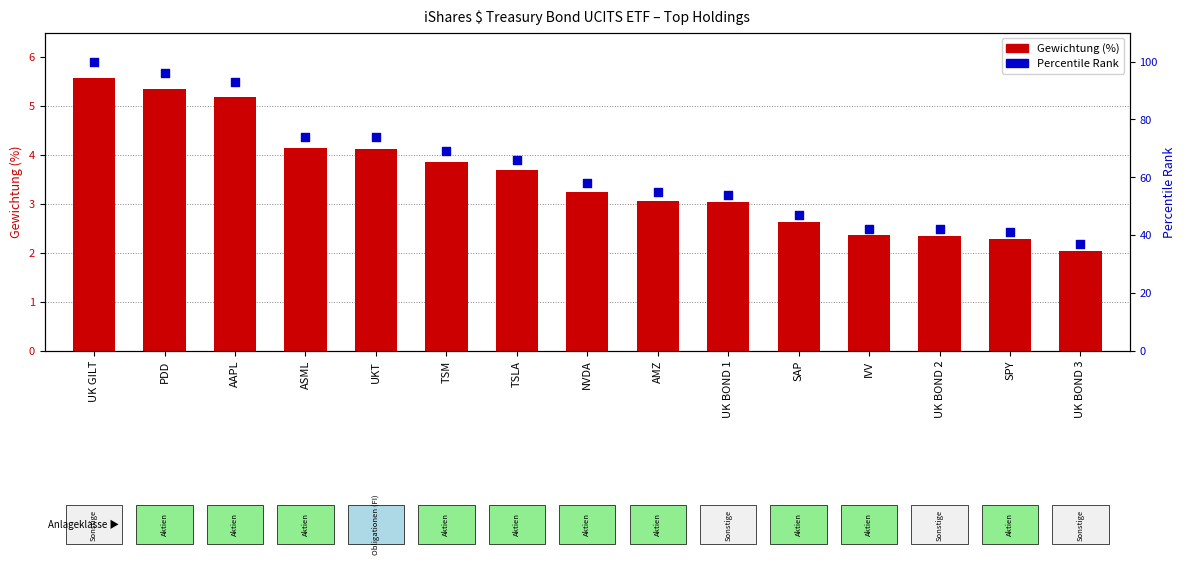

At which category is the sum across all series the highest?

UK GILT